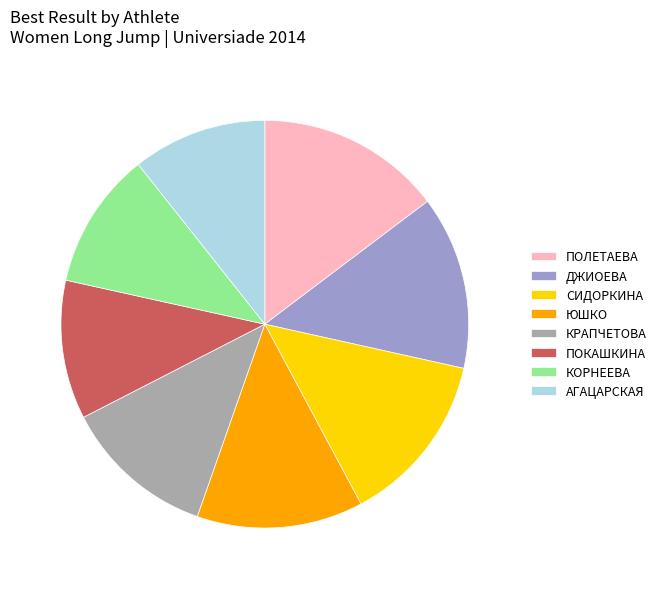

What is the largest slice in the pie chart?

ПОЛЕТАЕВА